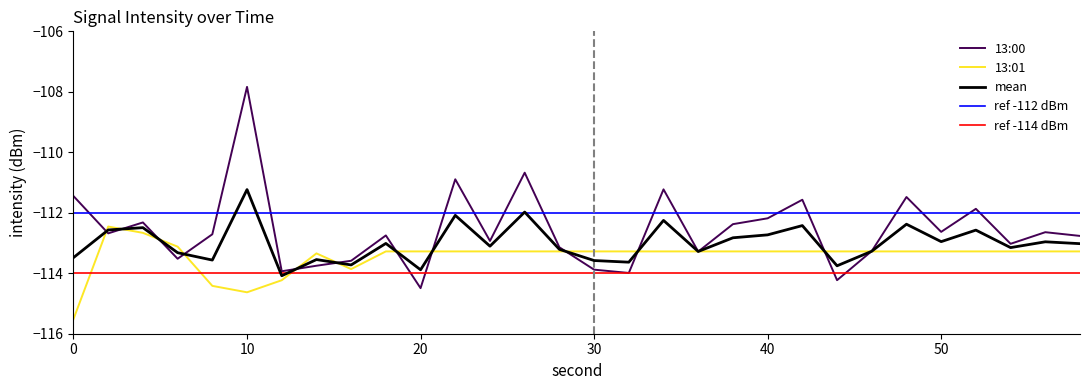

What is the total value across all series at 24?

-226.2